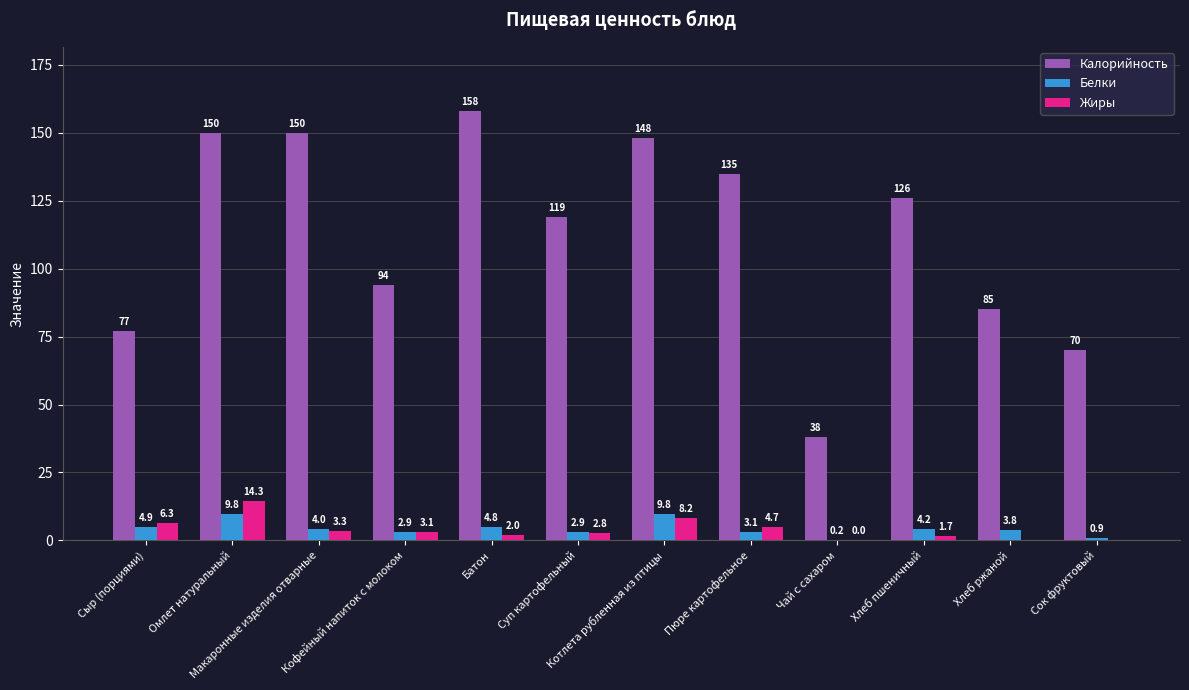

Are the bars grouped side by side (vs. stacked)?

Yes